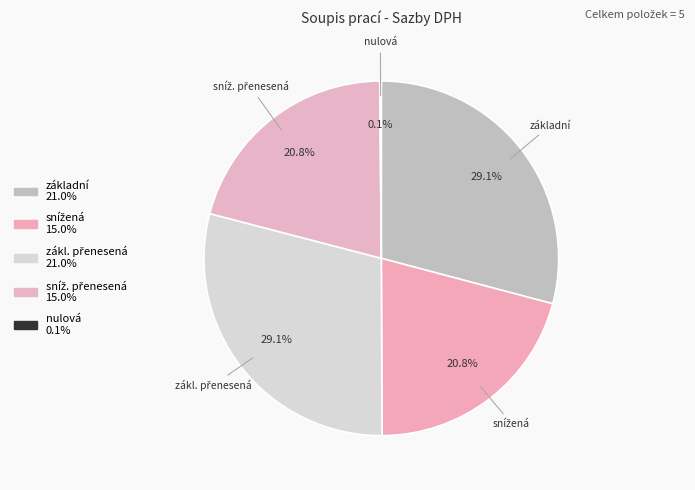

How many segments does this pie chart have?

5